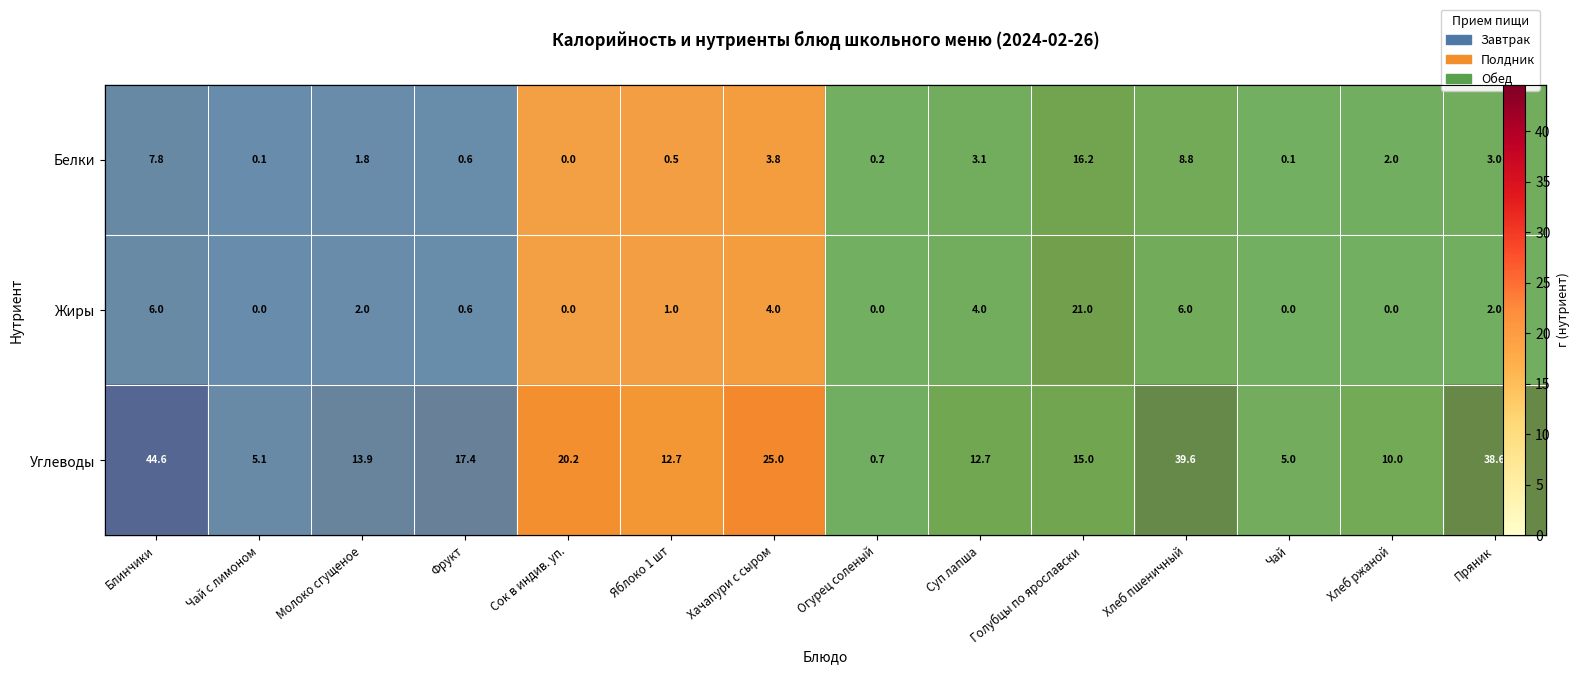

What is the highest value of the Жиры series?

21.0